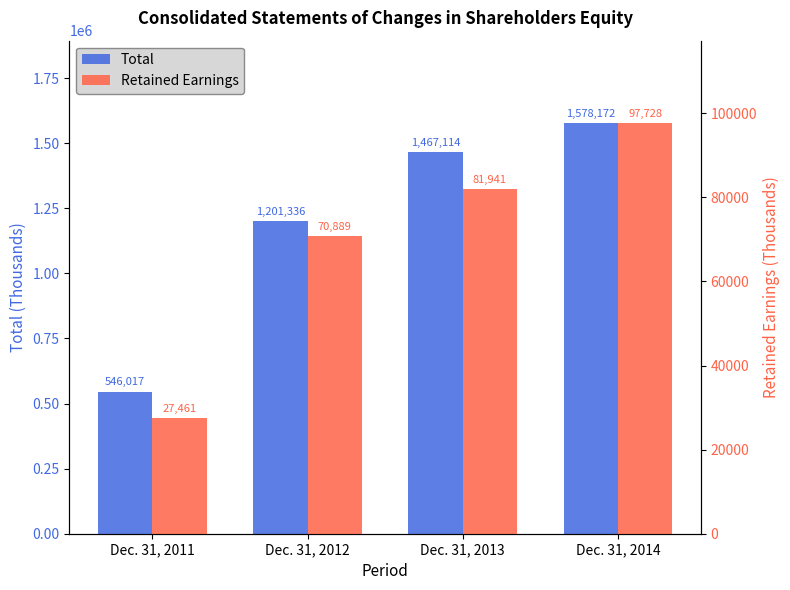

Reading left to right, what are all the values shown in this chart?

Total: Dec. 31, 2011=546017	Dec. 31, 2012=1201336	Dec. 31, 2013=1467114	Dec. 31, 2014=1578172
Retained Earnings: Dec. 31, 2011=27461	Dec. 31, 2012=70889	Dec. 31, 2013=81941	Dec. 31, 2014=97728